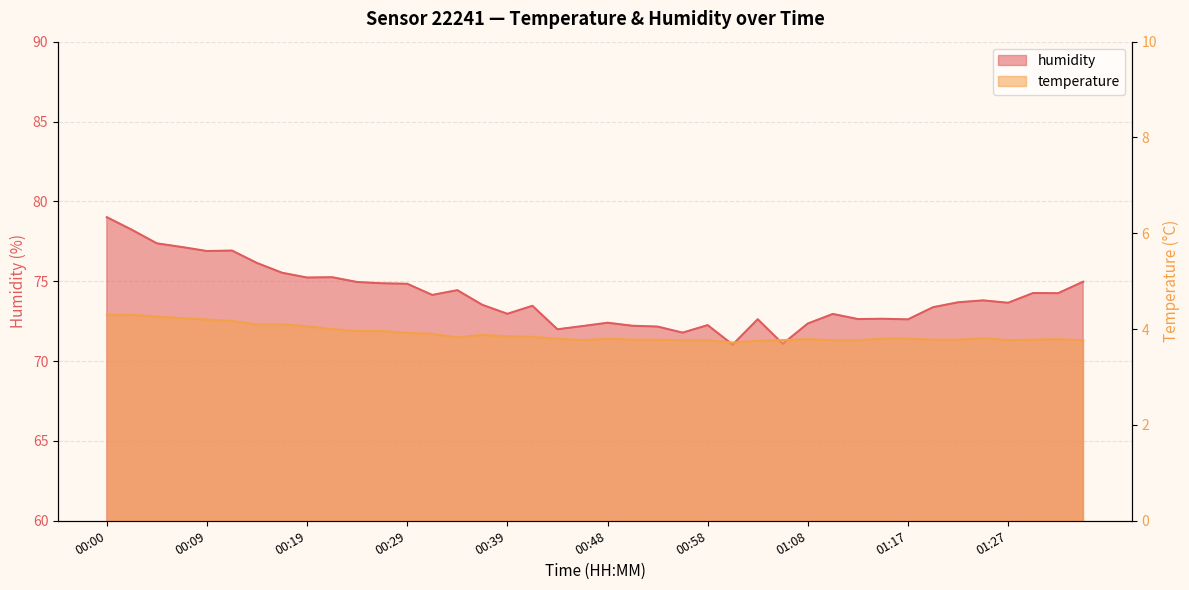

True or false: temperature and humidity intersect in this chart.

False